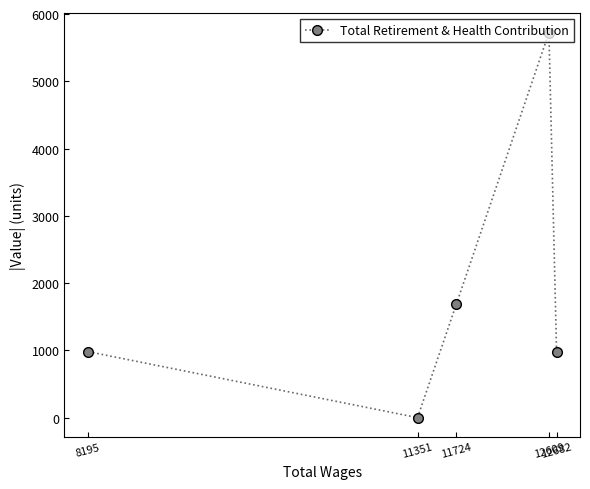

At which label is the value closest to 2863?

11724